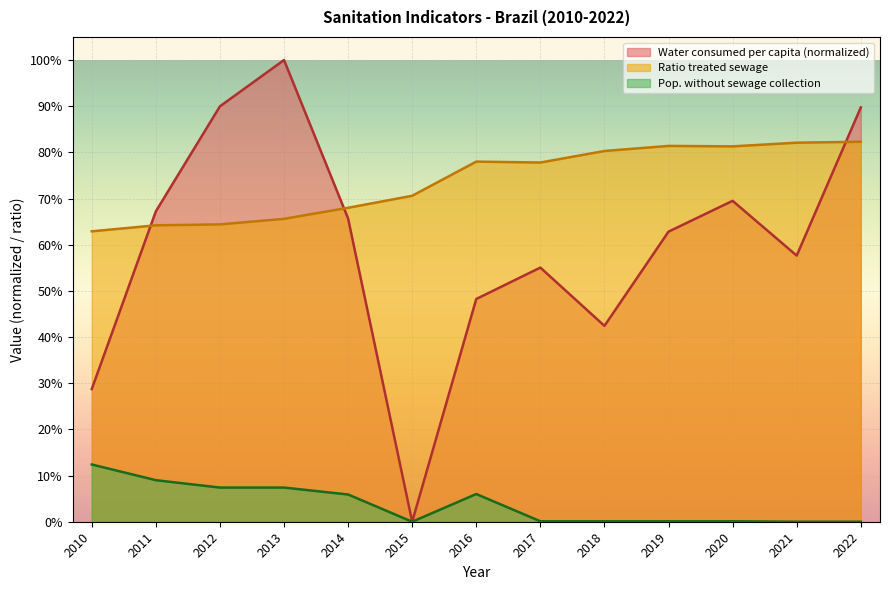

What is the sum of the Water consumed per capita (L) values at 2019 and 2012?

1.5